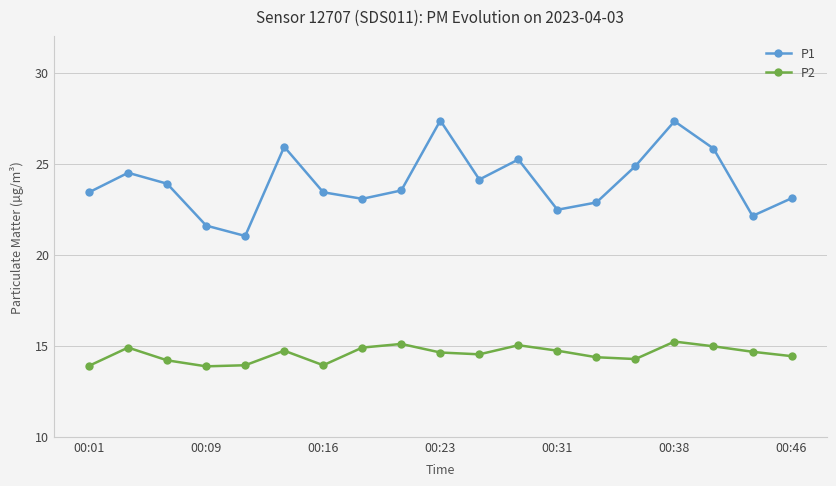

Which series has the largest total across all categories?

P1